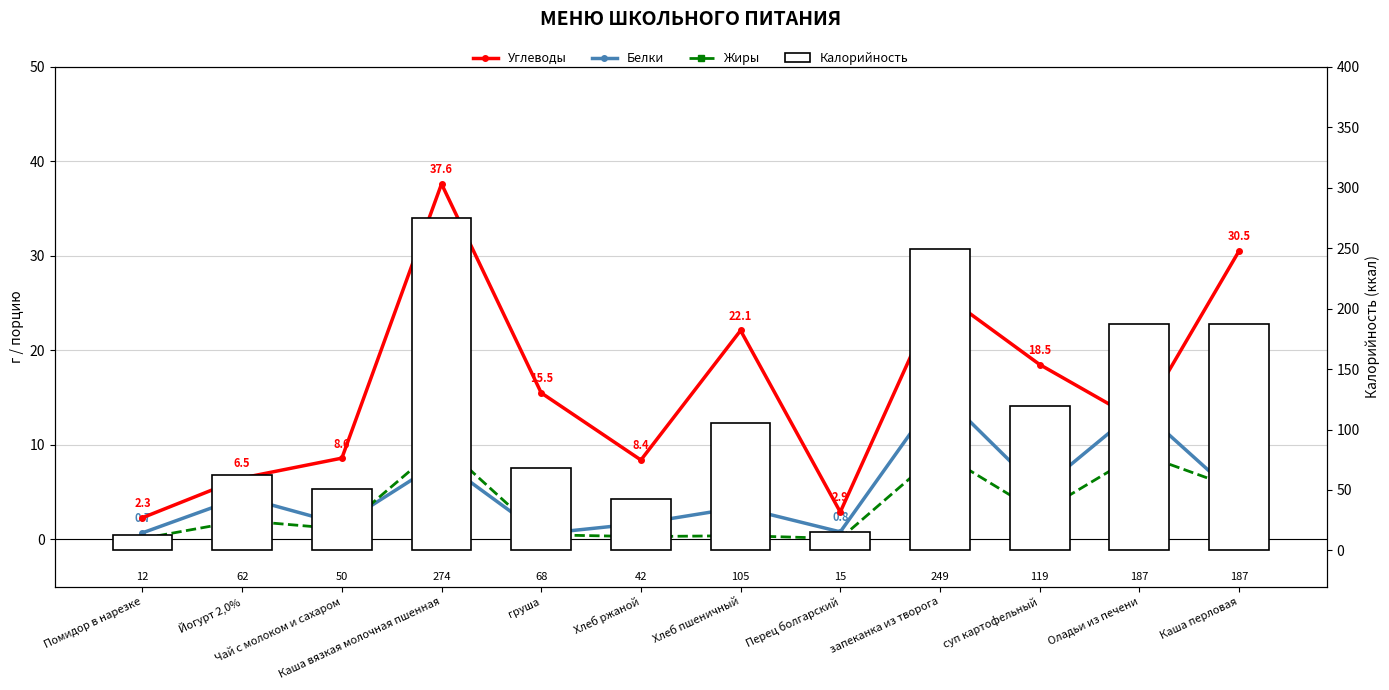

At Хлеб пшеничный, list the series in order from smallest to largest.

Жиры, Белки, Углеводы, Калорийность